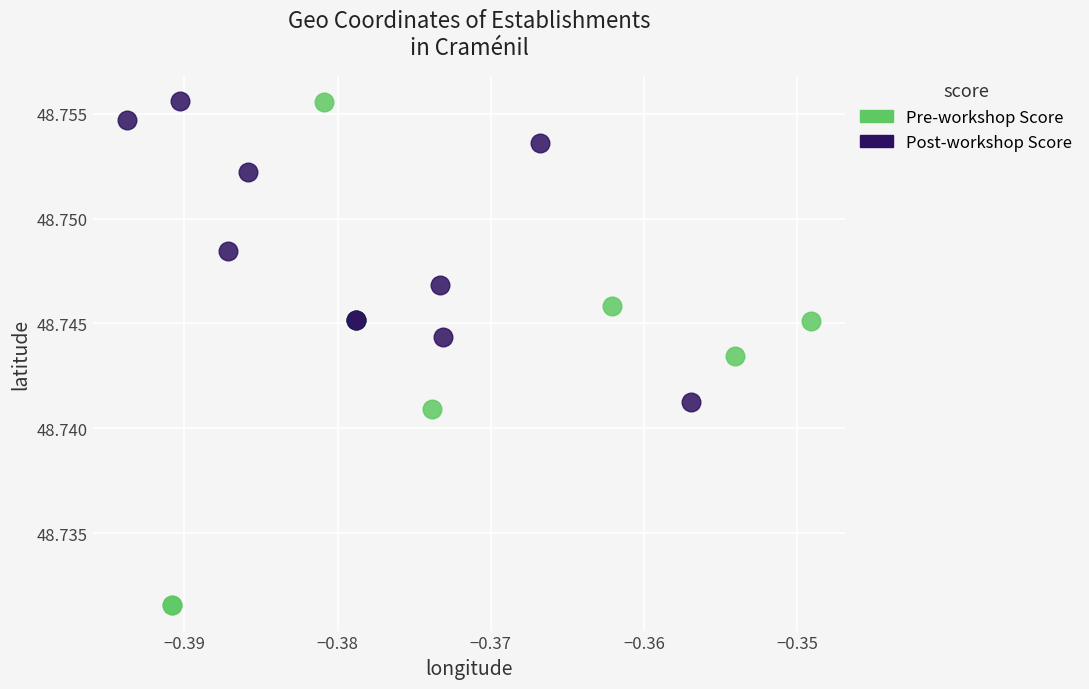

Which series has the largest Y range (max minus min)?

Pre-workshop Score